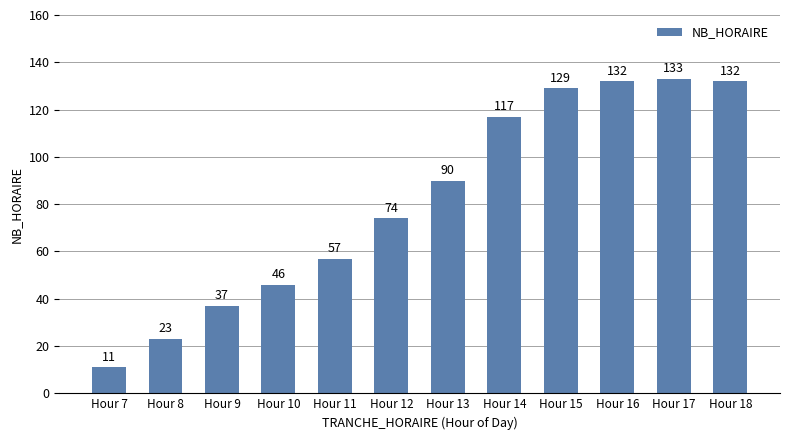

What is the change in value from Hour 15 to Hour 18?

+3